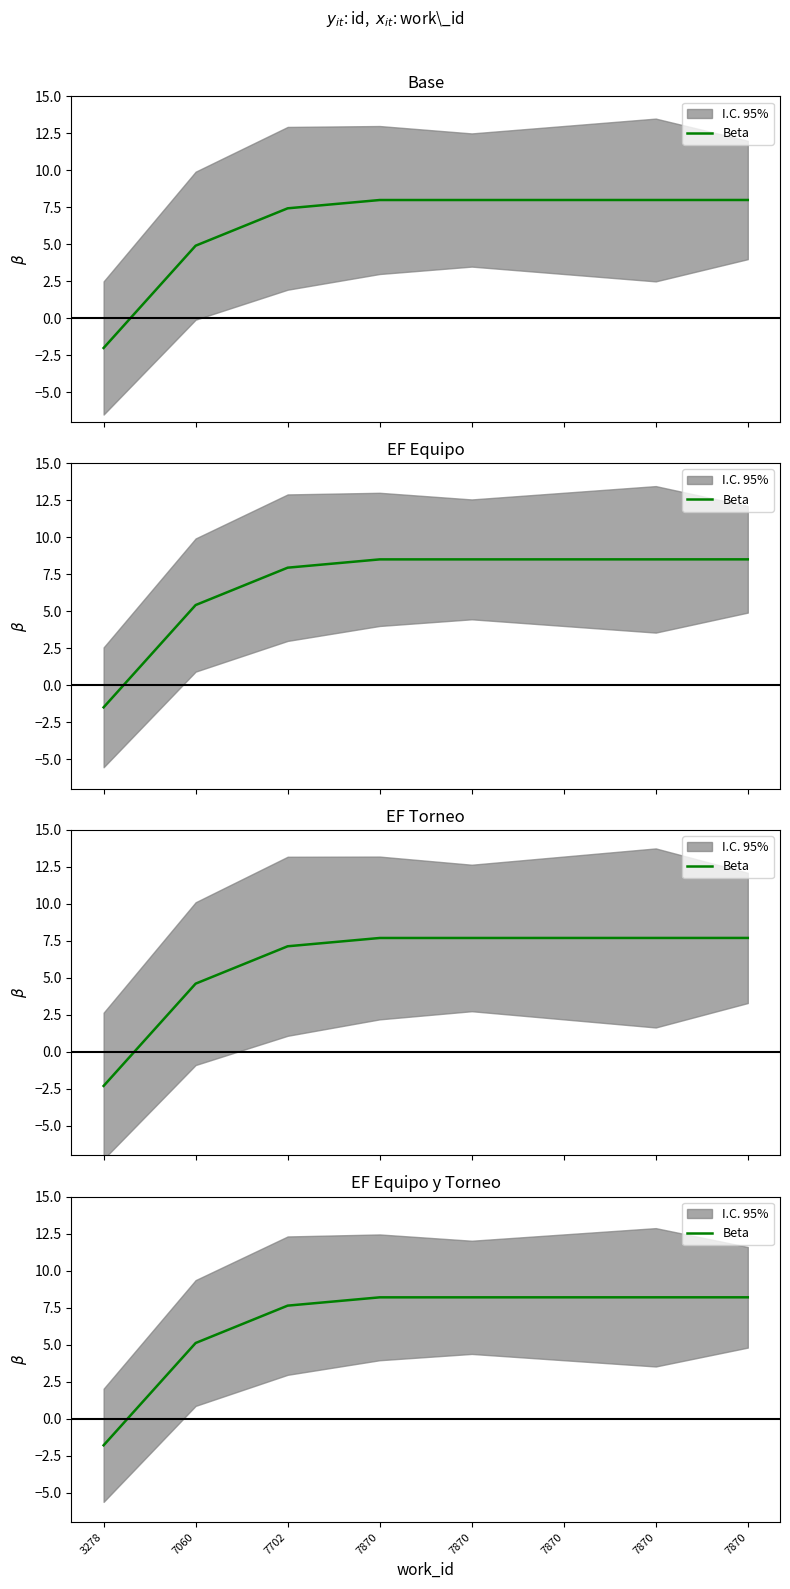

How many values are below 8?

3